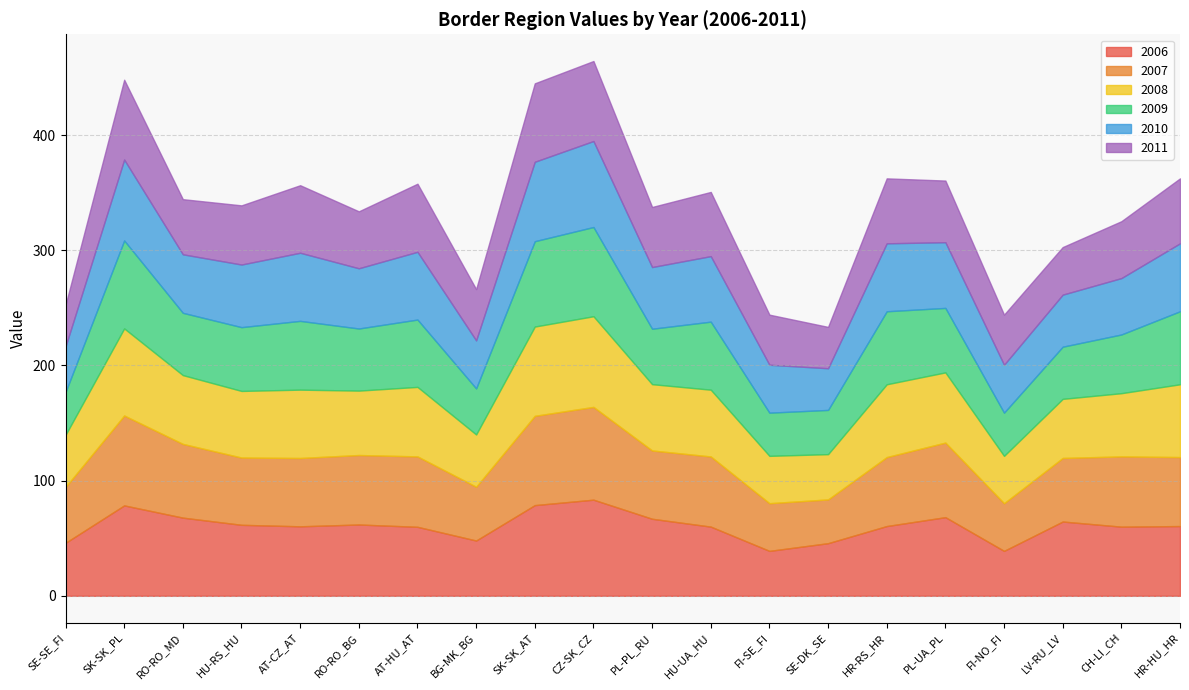

Does the chart have visible grid lines?

Yes